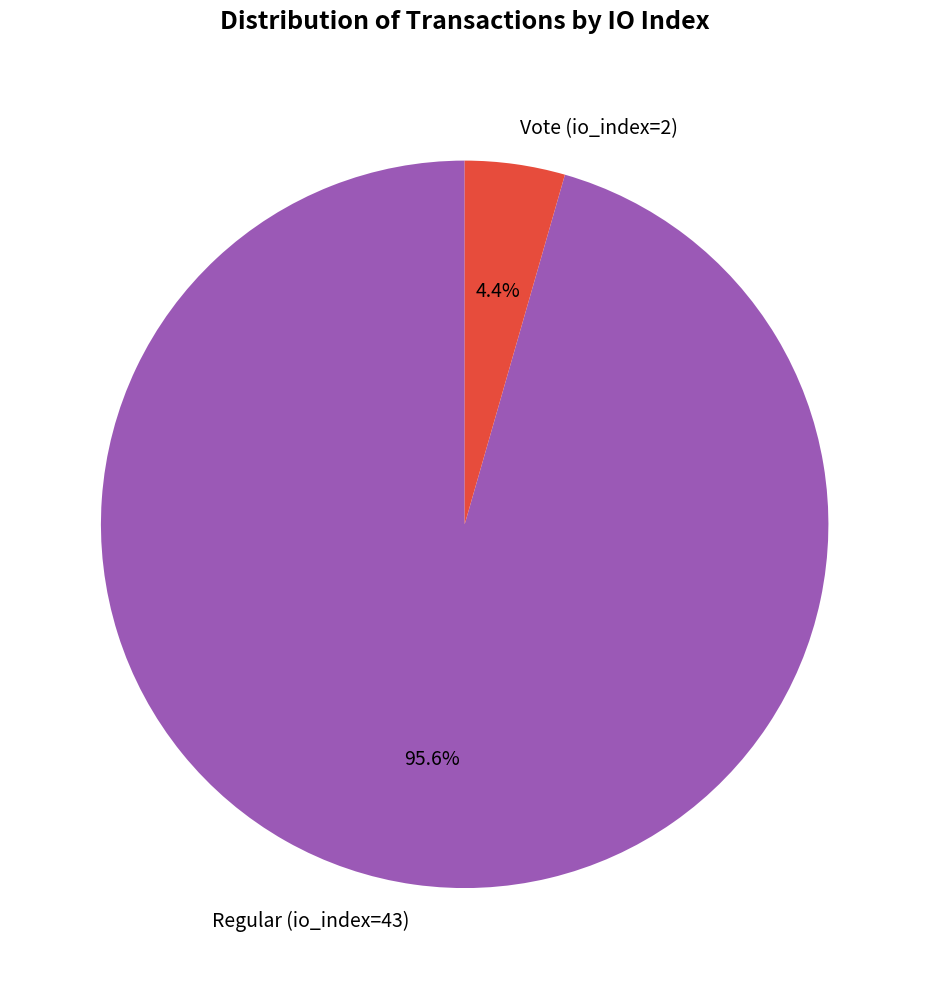

How many slices are in this pie chart?

2